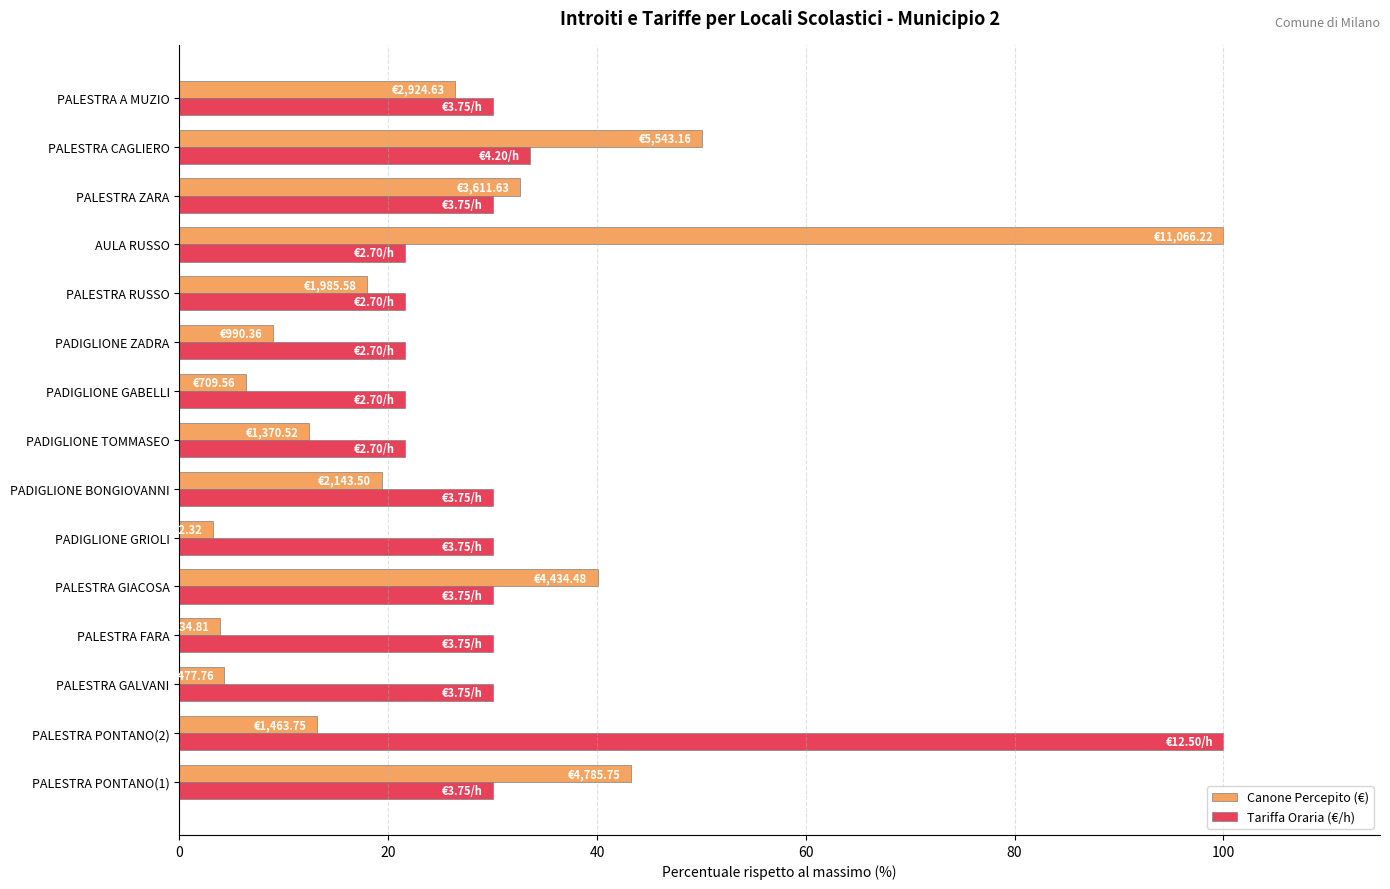

Which series changed the most between PALESTRA GIACOSA and PADIGLIONE GABELLI?

Canone Percepito (€)